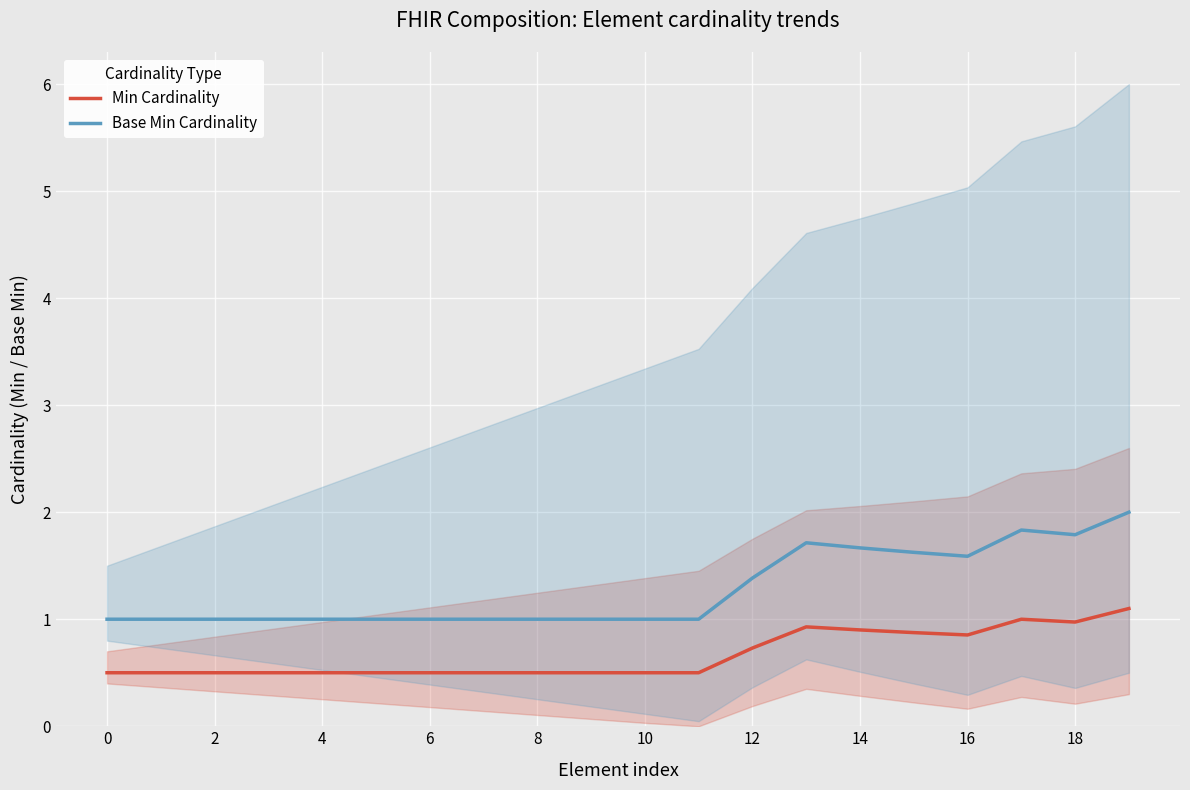

How many interior local valleys does the Base Min Cardinality series have?

2